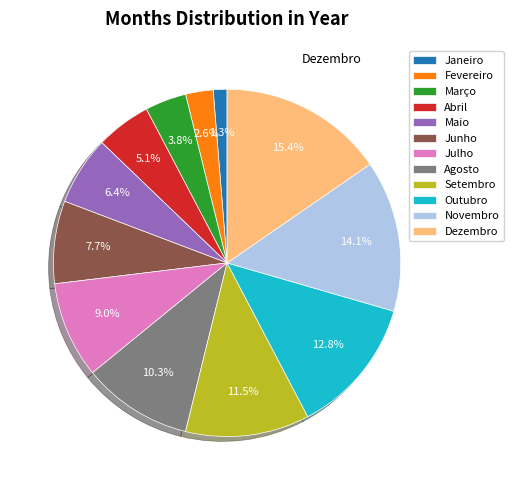

How many slices are in this pie chart?

12